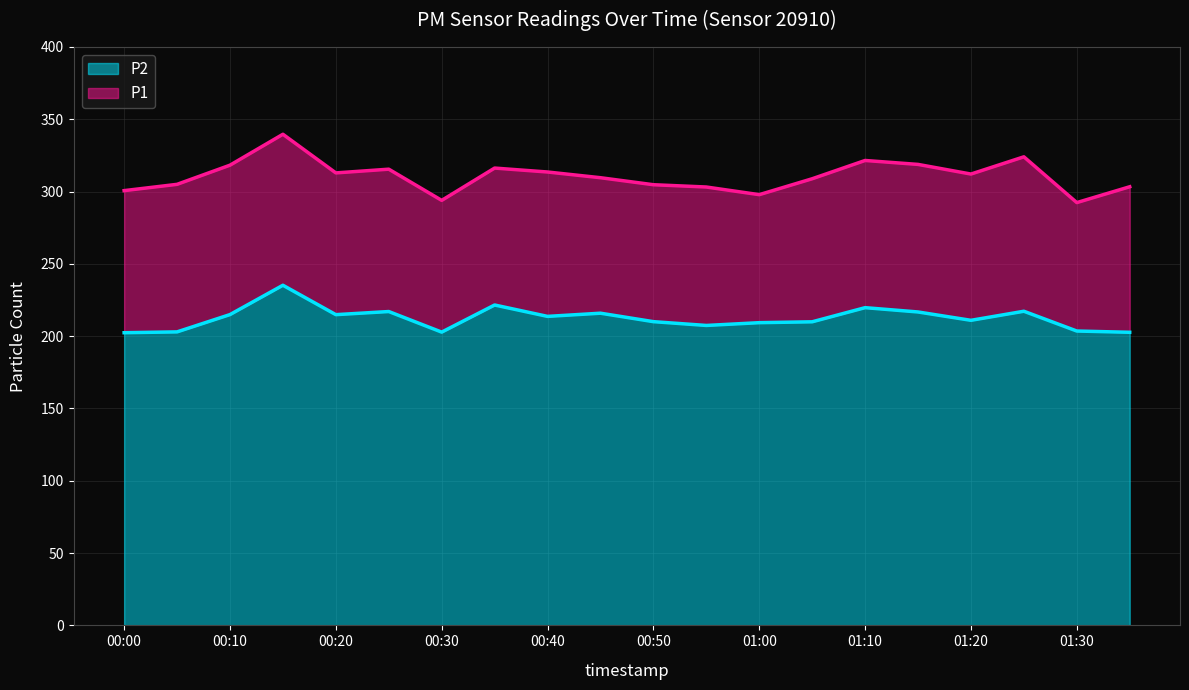

How many interior local peaks does the P2 series have?

6